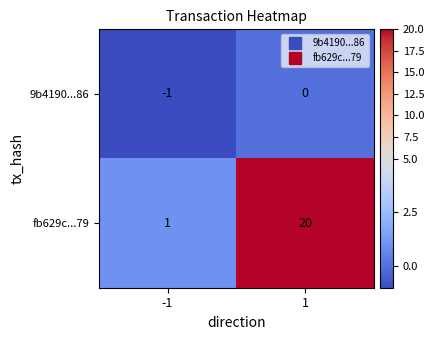

What is the difference between the fb629c...79 values at 1 and -1?

19